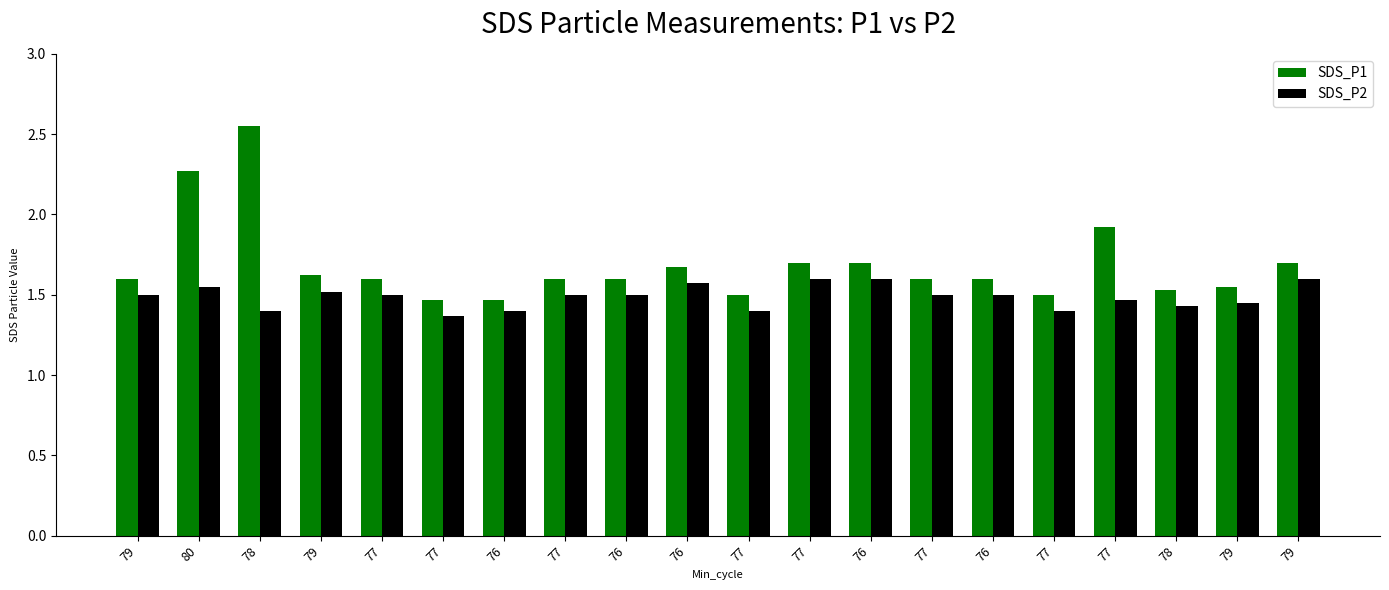

What are all the series names shown in the legend?

SDS_P1, SDS_P2